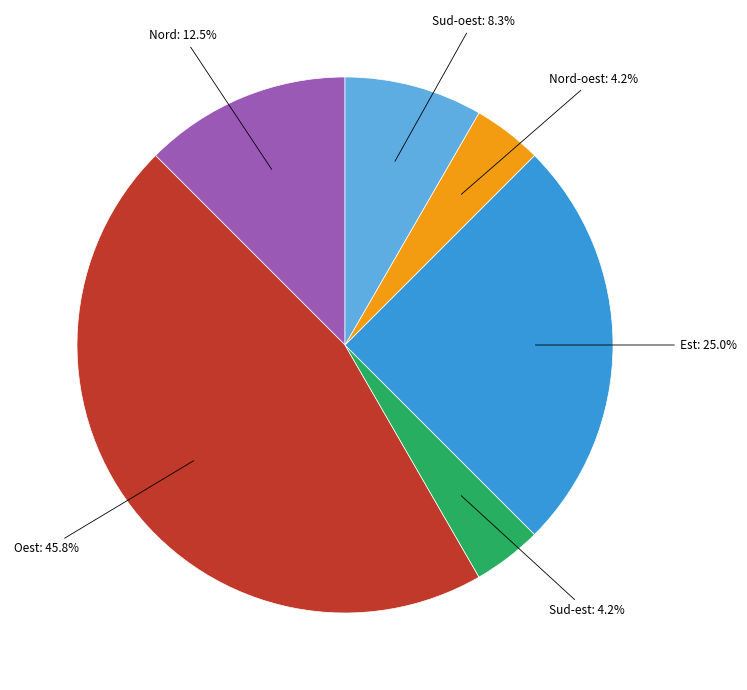

What is the ratio of the value at Oest to the value at Est?

1.8